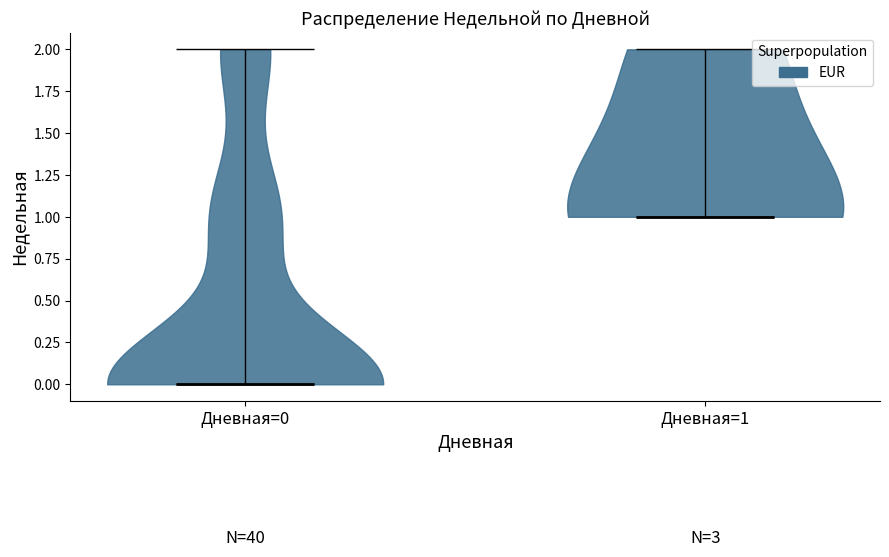

Reading left to right, read every violin against the y-axis: where its median line is, and the lowest and highest points it reaches. The values are not printed on the chart, so give them approximately, as read against the axis.

Дневная=0: median line 0, lowest point 0, highest point 2
Дневная=1: median line 1, lowest point 1, highest point 2